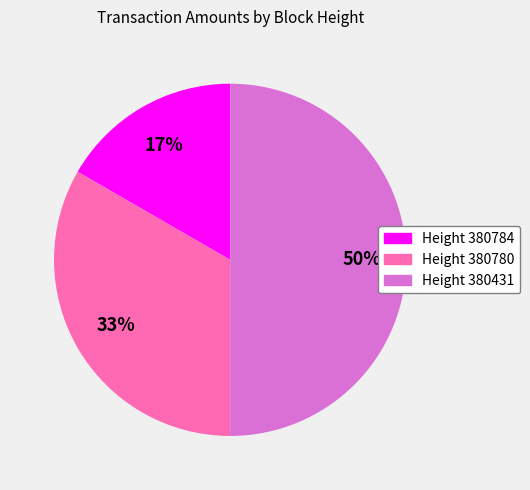

To the nearest percent, what is the difference between the largest and smallest slice percentages?

33%